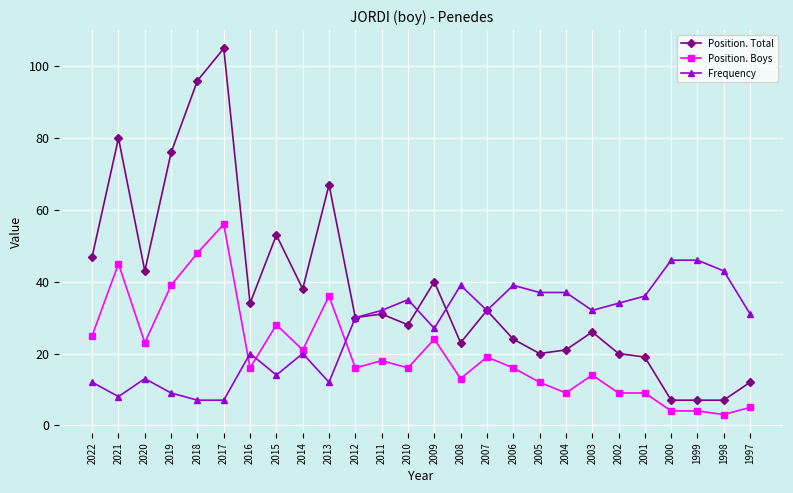

What value does the Position. Boys series have at 2012, to the nearest 10?

20